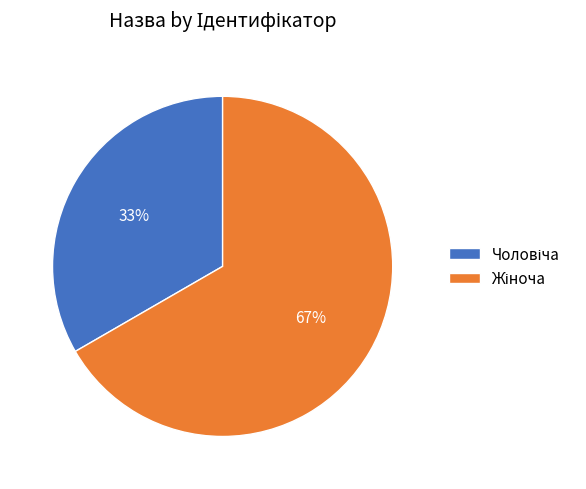

Does any single category account for the majority?

Yes